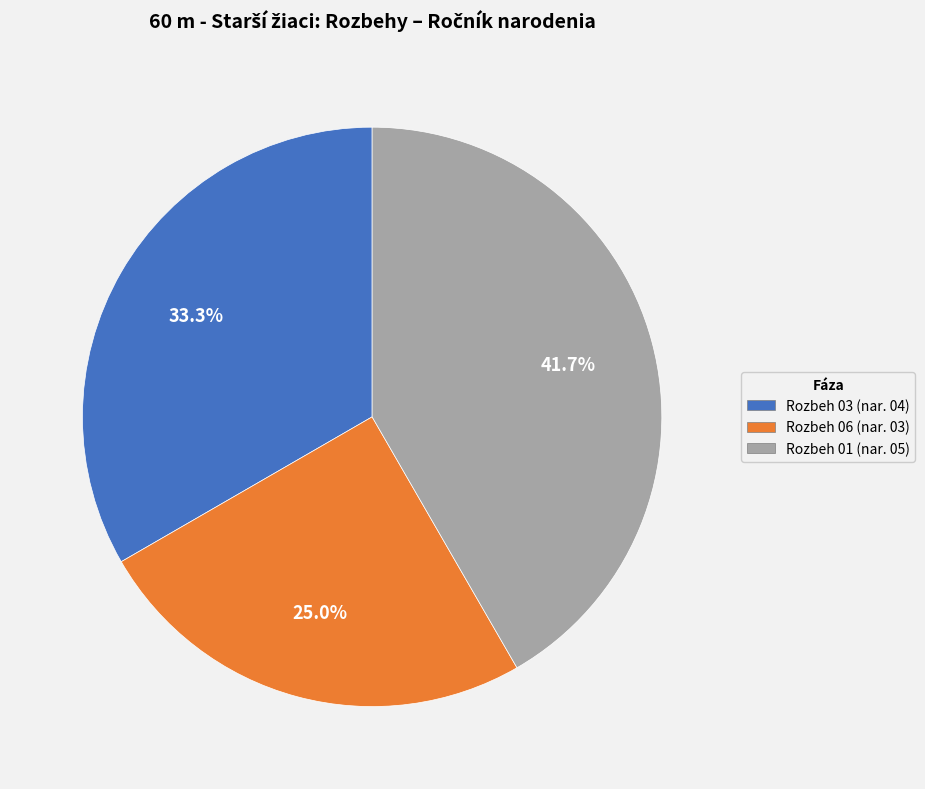

Is there any slice that represents more than half of the pie?

No